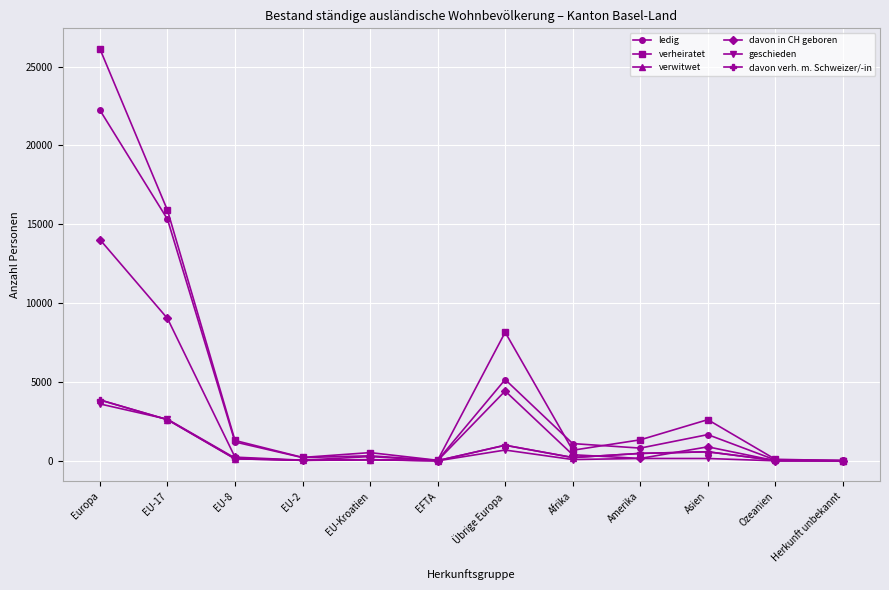

Which series has the largest total across all categories?

verheiratet